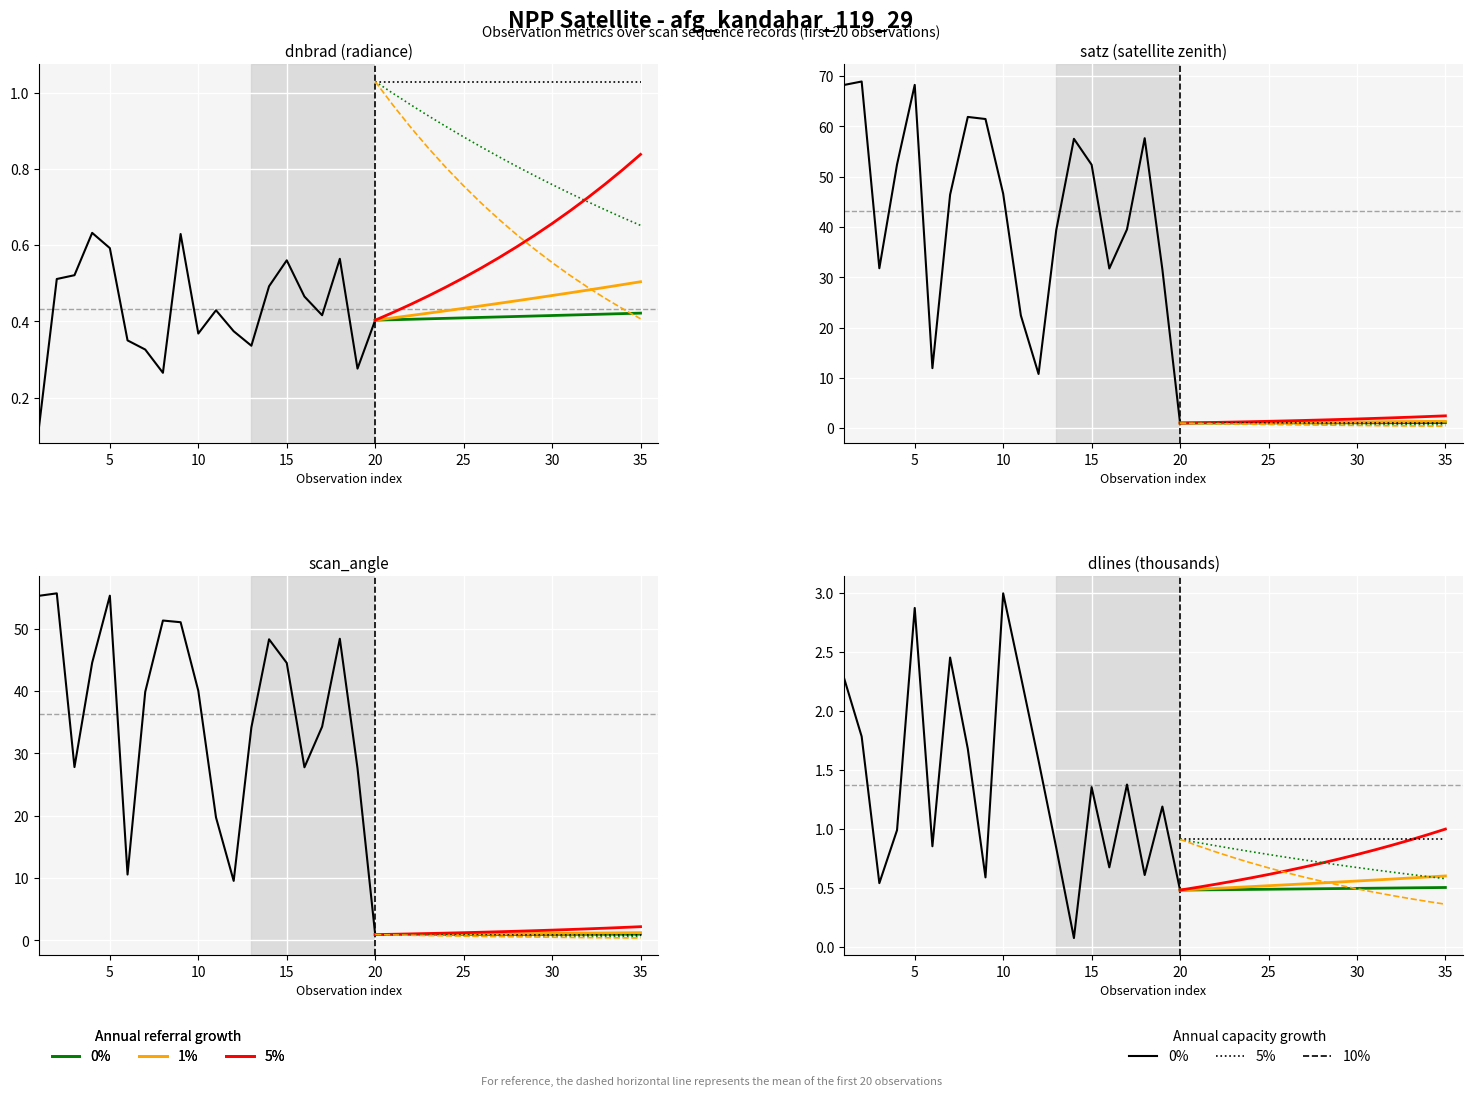

What is the average value of the satz series?

43.1